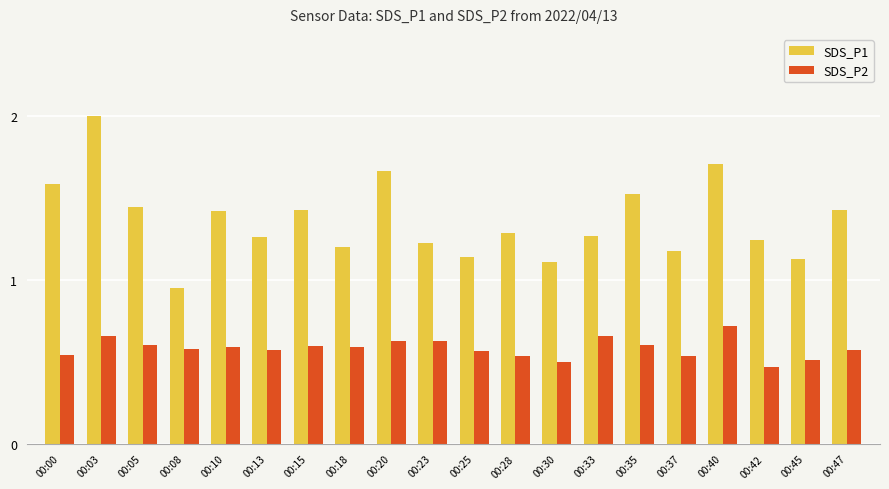

True or false: SDS_P1 has a value of 1.9 at 00:23.

False